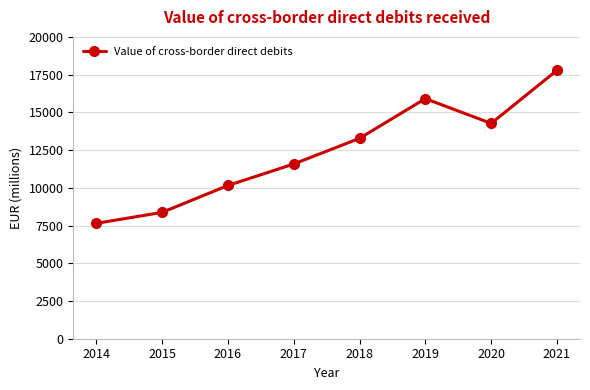

True or false: there are more than 2 points higher than both neighbors.

False